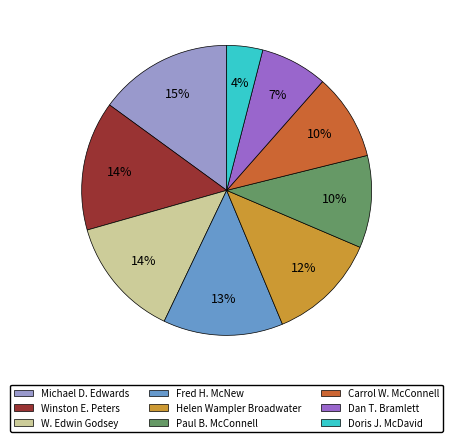

The Carrol W. McConnell slice represents 20% of the pie. True or false?

False